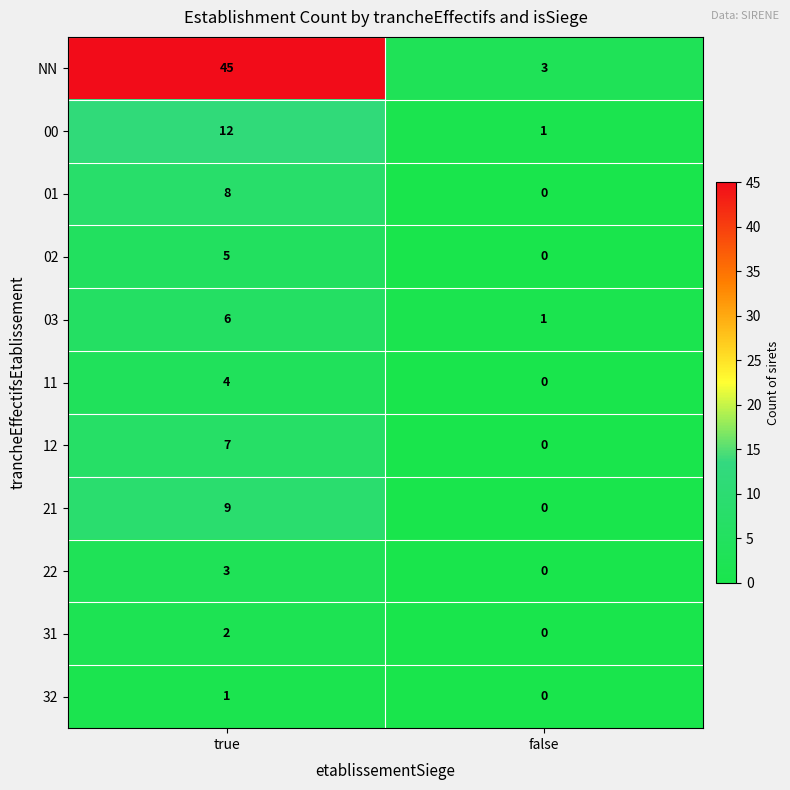

Between true and false, which series saw the biggest shift?

NN